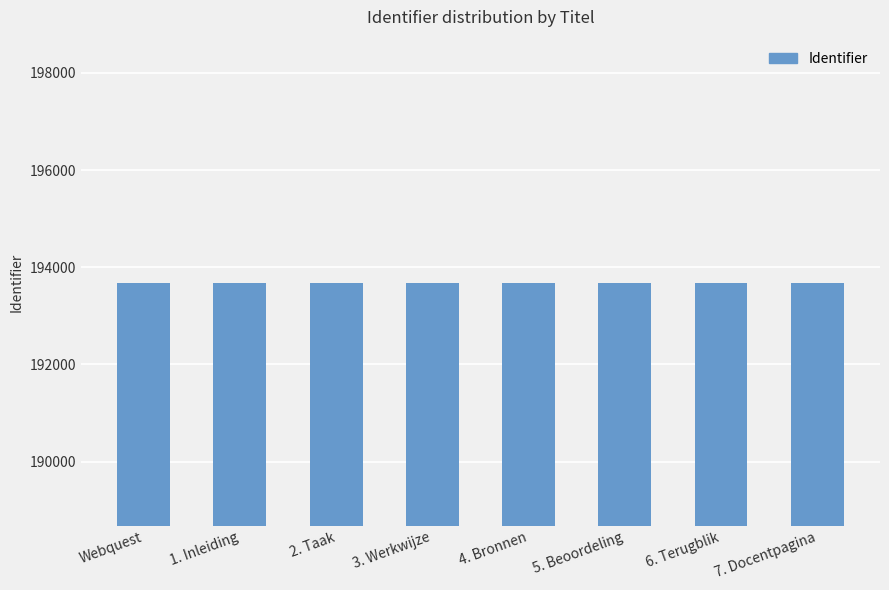

What is the greatest value displayed?

193686